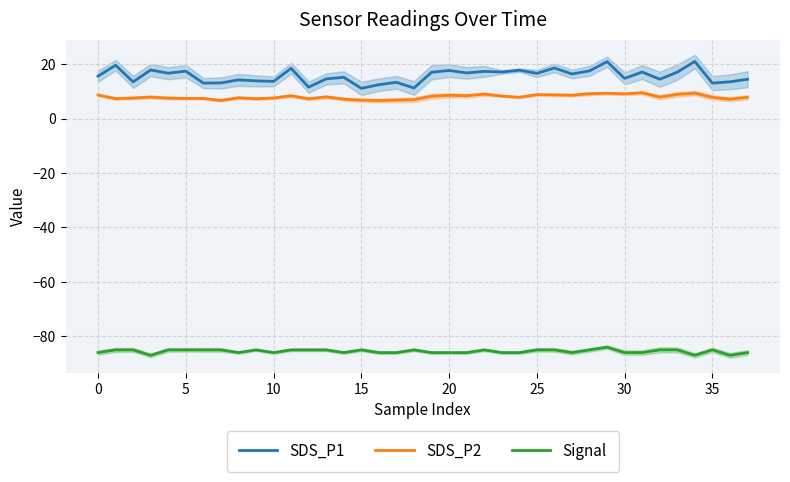

What is the maximum value for Signal?

-84.0